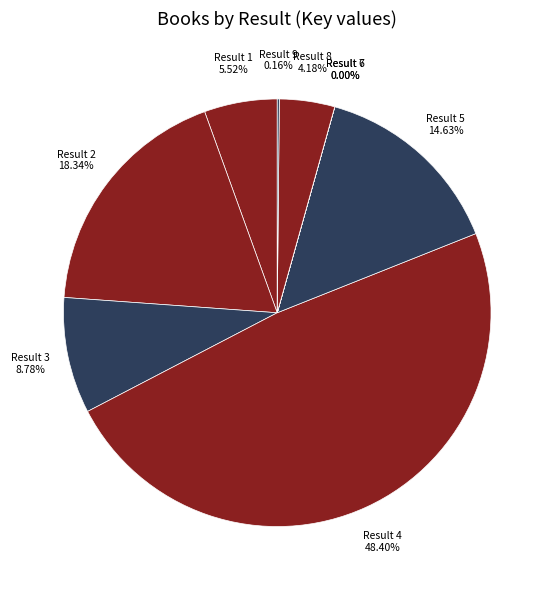

Is Result 1 the majority of the pie?

No